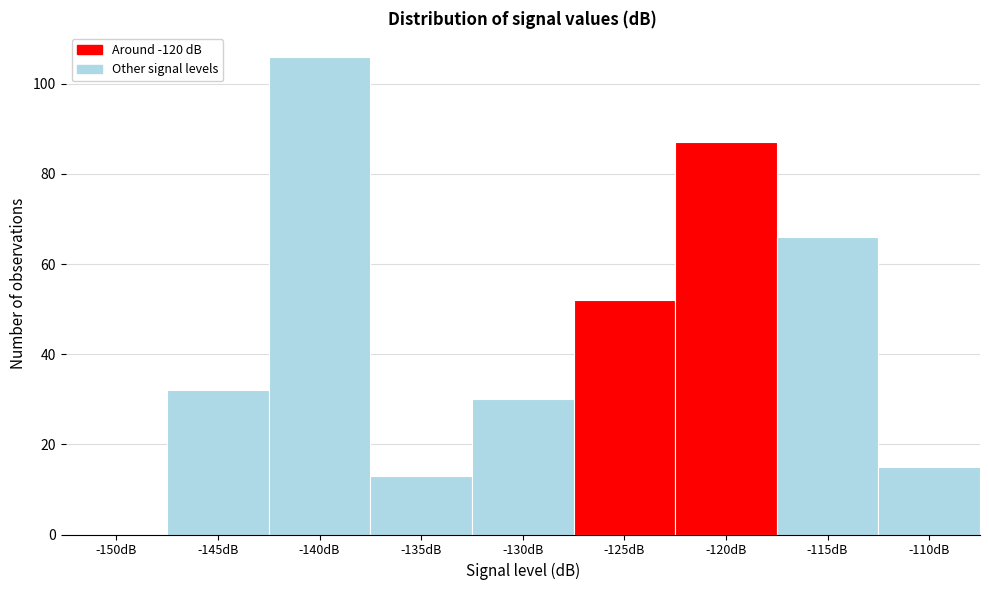

Reading right to left, extract all data points from this chart.

-110dB=15	-115dB=66	-120dB=87	-125dB=52	-130dB=30	-135dB=13	-140dB=106	-145dB=32	-150dB=0